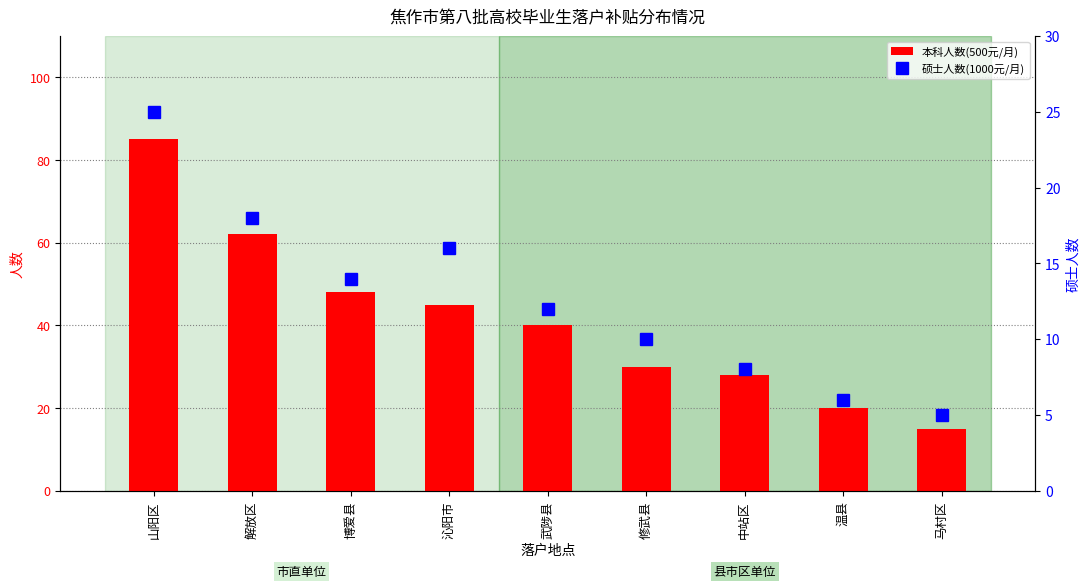

Which has a higher value, 温县 or 中站区?

中站区